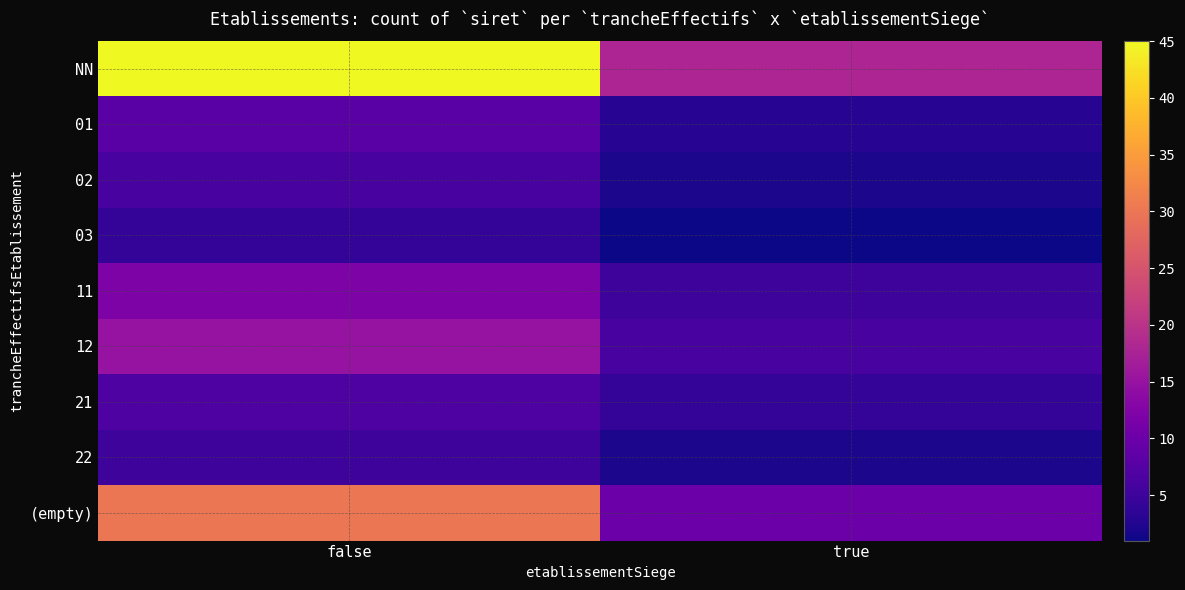

Between true and false, which is larger?

false